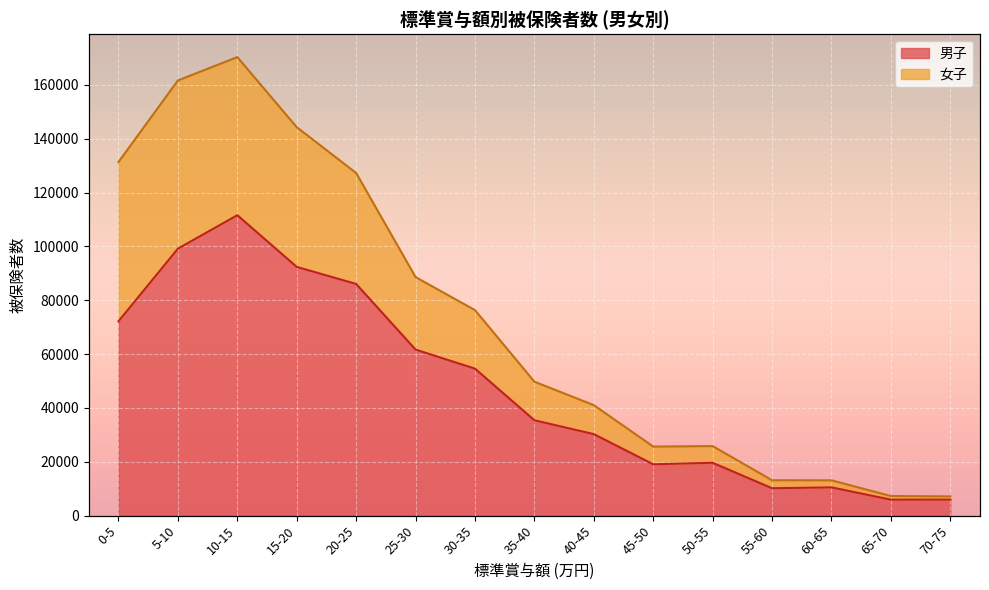

At which category is the sum across all series the highest?

10-15